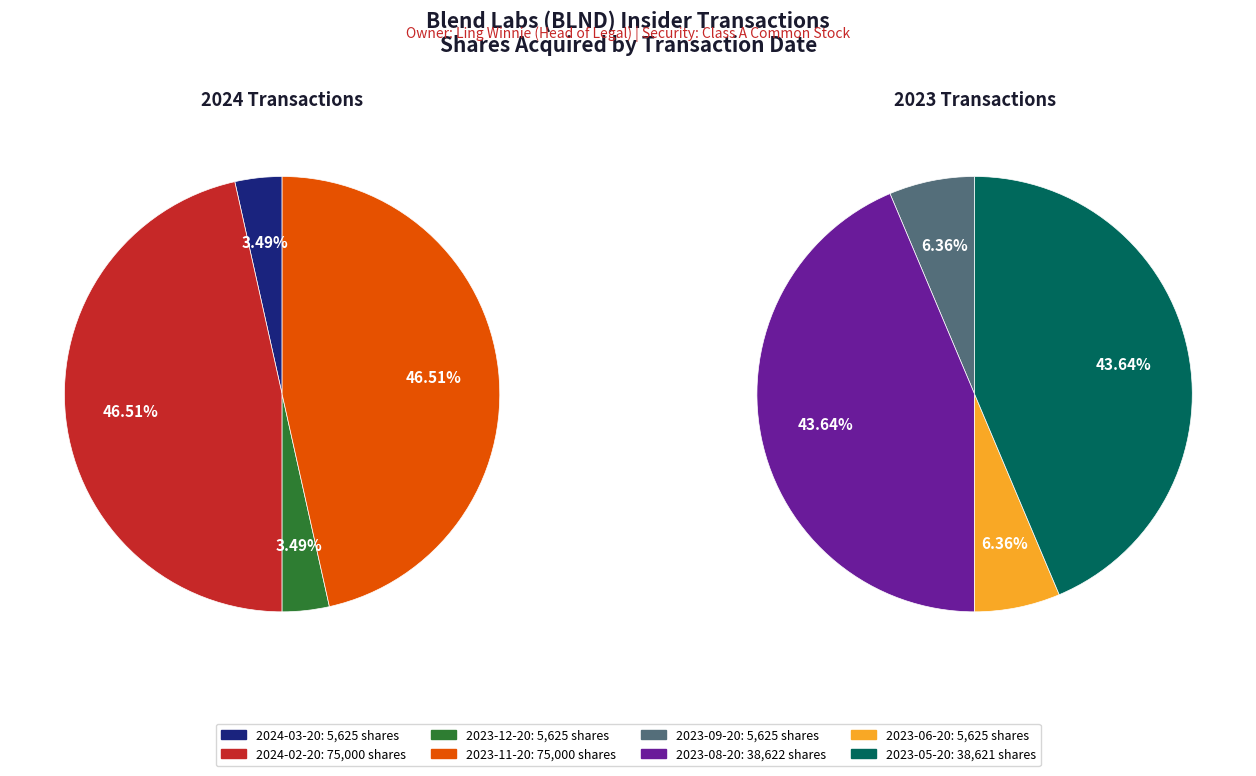

Rank the categories by value from lowest to highest.

2024-03-20, 2023-12-20, 2023-09-20, 2023-06-20, 2023-05-20, 2023-08-20, 2024-02-20, 2023-11-20